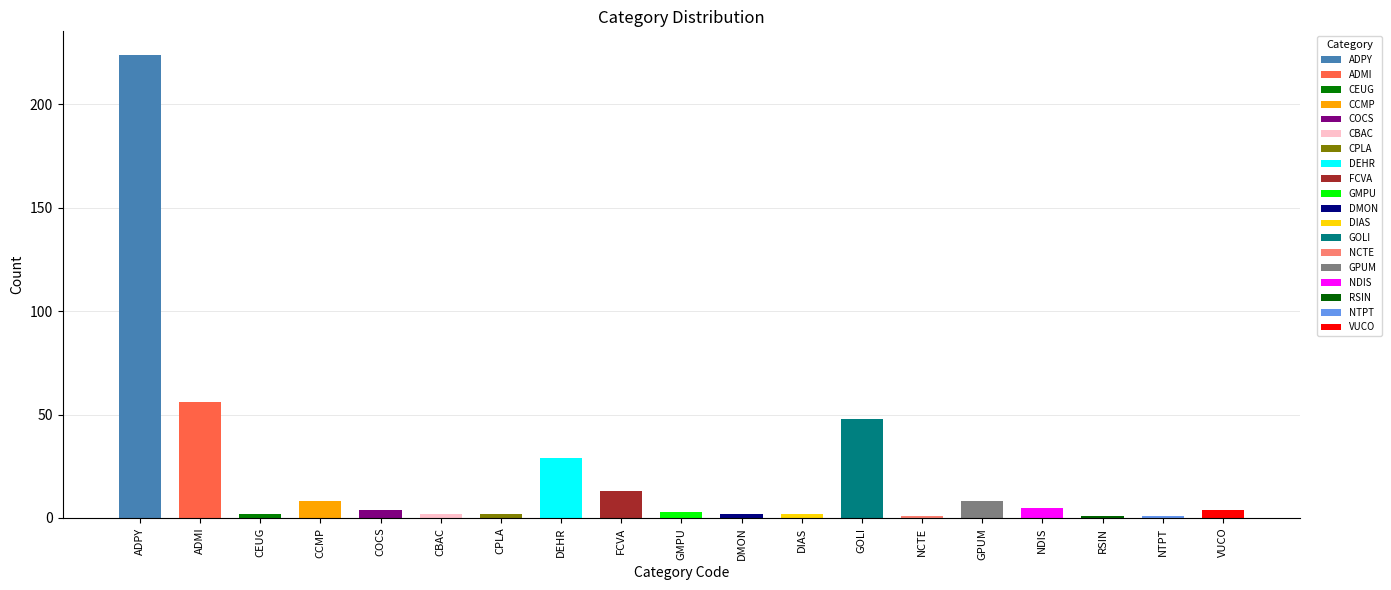

Reading left to right, list all the values displayed in this chart.

ADPY=224	ADMI=56	CEUG=2	CCMP=8	COCS=4	CBAC=2	CPLA=2	DEHR=29	FCVA=13	GMPU=3	DMON=2	DIAS=2	GOLI=48	NCTE=1	GPUM=8	NDIS=5	RSIN=1	NTPT=1	VUCO=4